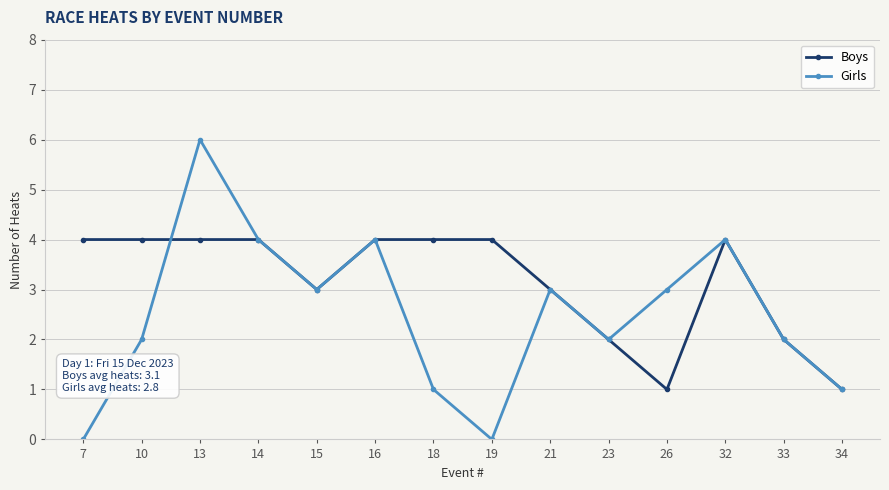

True or false: Girls has more than 2 points higher than both neighbors.

True